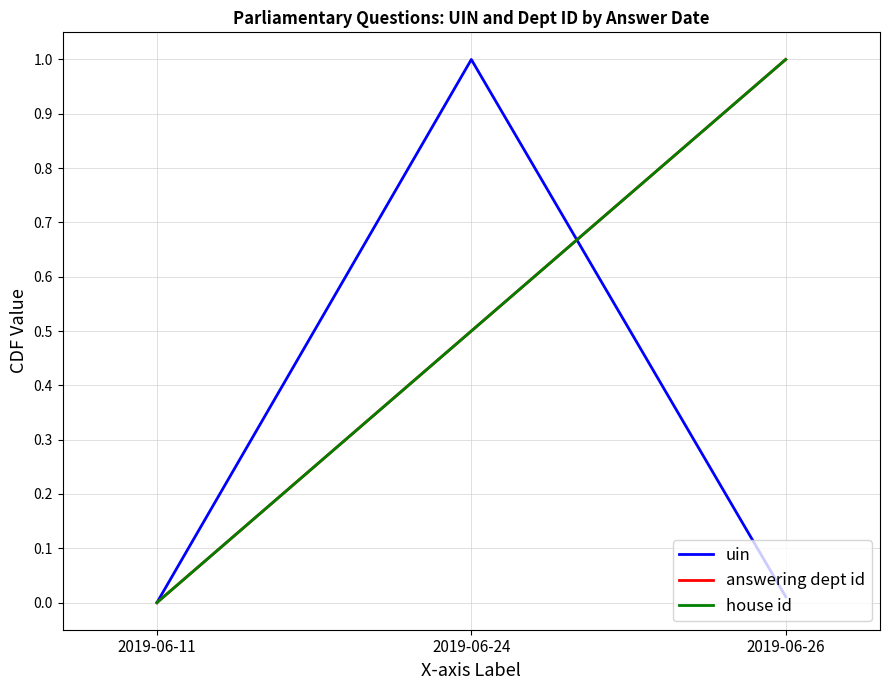

Reading left to right, what are all the values shown in this chart?

uin: 0.0	1.0	0.0
answering dept id: 0.0	0.5	1.0
house id: 0.0	0.5	1.0